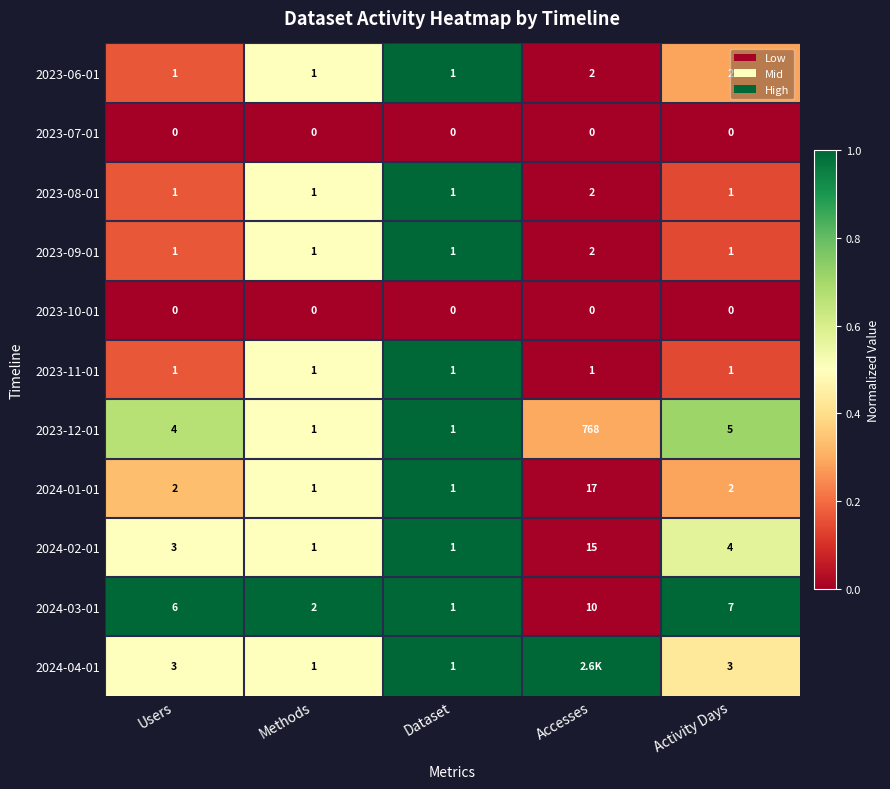

Which category has the highest value in the 2024-01-01 series?

Accesses